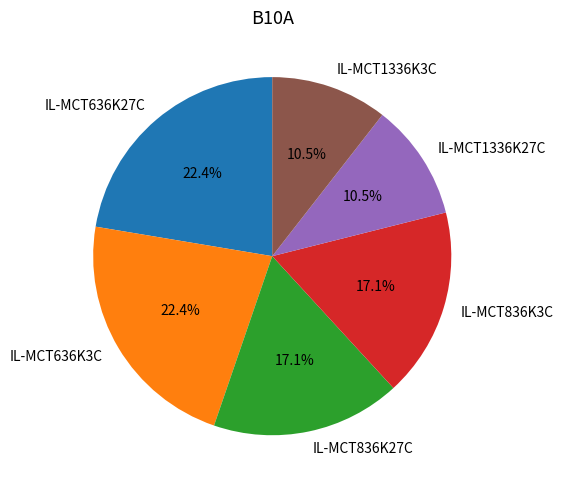

Is there any slice that represents more than half of the pie?

No